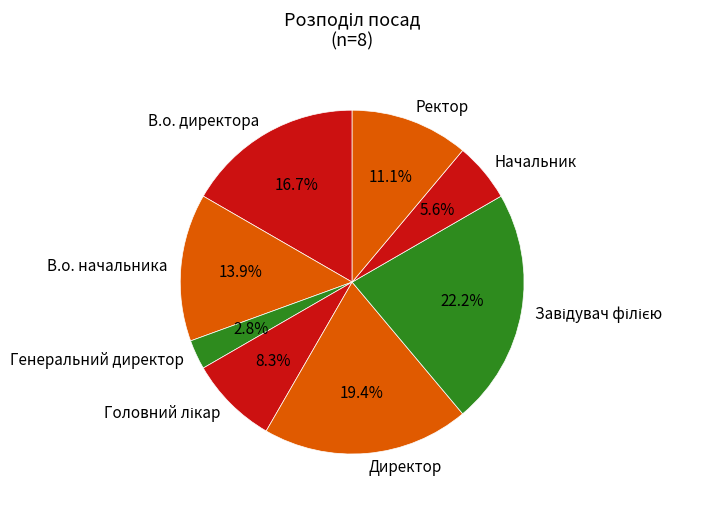

Does Директор account for over 50% of the chart?

No